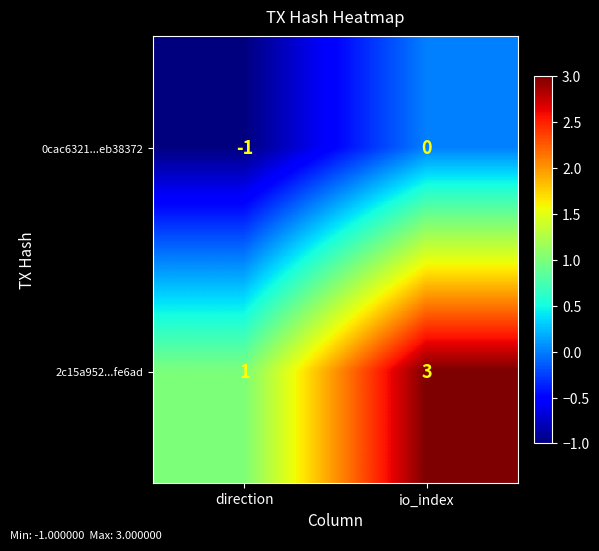

At which label is 2c15a952...fe6ad closest to 2?

direction